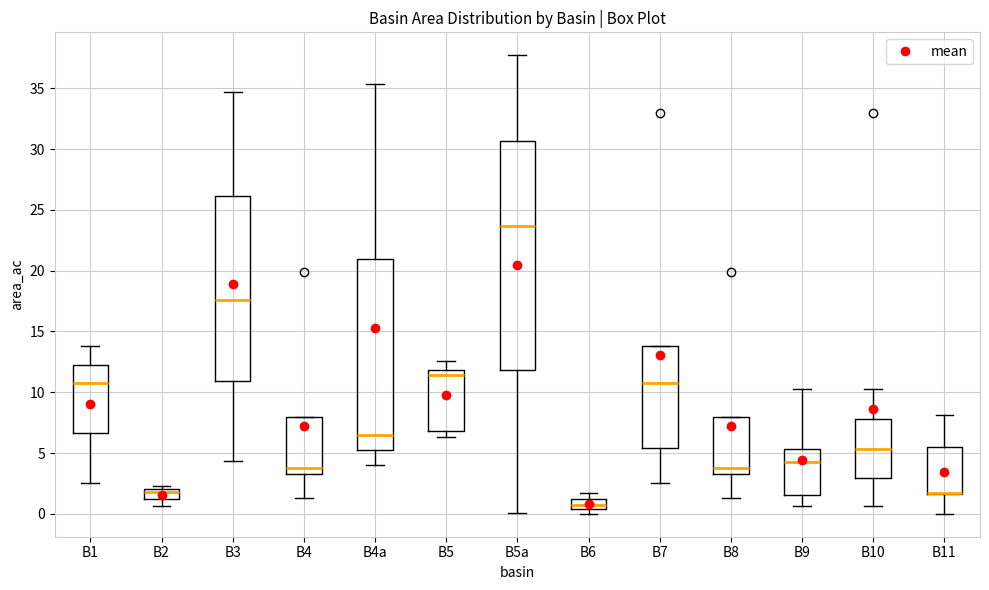

Reading left to right, transcribe this box plot: for each box, give where its median line is, the range the box spans, and where its two whiskers end, as read against the y-axis. The values are not printed on the chart, so give them approximately, as read against the axis.

B1: median 10.5, box 6.5 to 12.5, whiskers 2.5 to 14.0
B2: median 2.0 (just below the box's upper edge), box 1.0 to 2.0, whiskers 0.5 to 2.5
B3: median 17.5, box 11.0 to 26.0, whiskers 4.5 to 34.5
B4: median 4.0, box 3.0 to 8.0, whiskers 1.5 to 8.0
B4a: median 6.5, box 5.5 to 21.0, whiskers 4.0 to 35.5
B5: median 11.5, box 7.0 to 12.0, whiskers 6.5 to 12.5
B5a: median 23.5, box 12.0 to 30.5, whiskers 0.0 to 37.5
B6: median 0.5 (inside the box), box 0.5 to 1.0, whiskers 0.0 to 1.5
B7: median 10.5, box 5.5 to 14.0, whiskers 2.5 to 14.0
B8: median 4.0, box 3.0 to 8.0, whiskers 1.5 to 8.0
B9: median 4.5, box 1.5 to 5.5, whiskers 0.5 to 10.0
B10: median 5.5, box 3.0 to 8.0, whiskers 0.5 to 10.0
B11: median 1.5 (drawn on the box's lower edge), box 1.5 to 5.5, whiskers 0.0 to 8.0